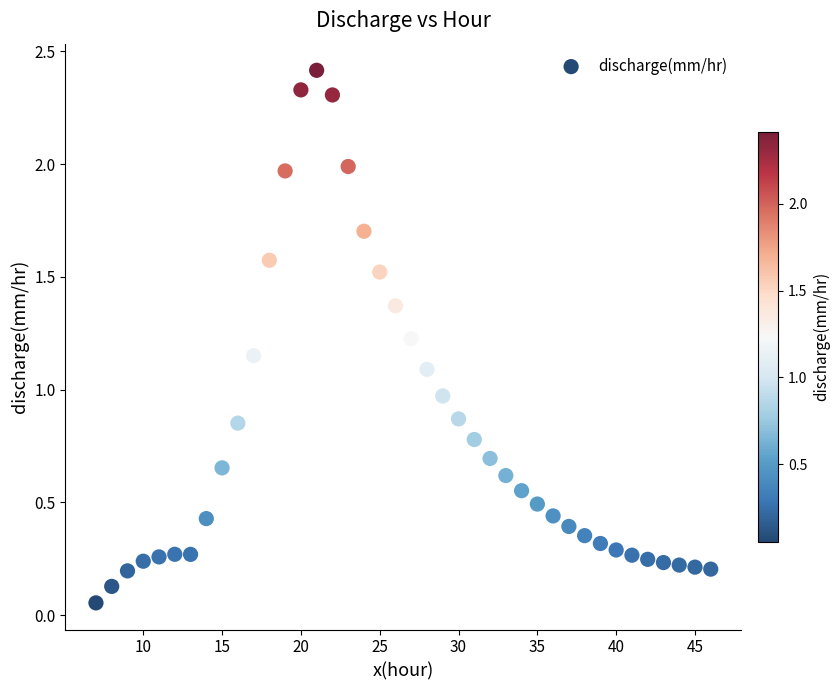

What is the range of Y values (max minus min)?

2.4